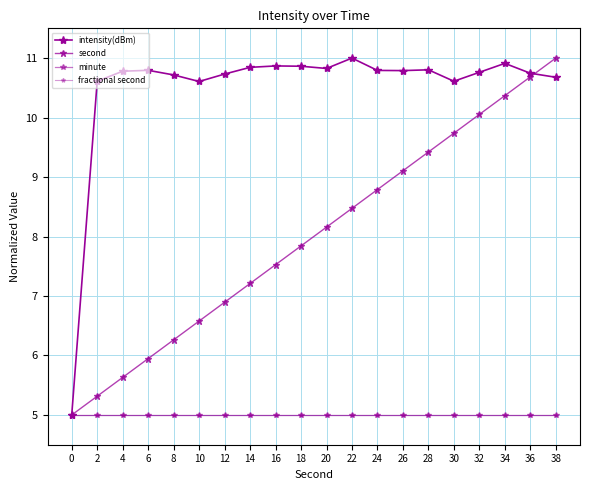

Rank the categories by second value from highest to lowest.

38, 36, 34, 32, 30, 28, 26, 24, 22, 20, 18, 16, 14, 12, 10, 8, 6, 4, 2, 0